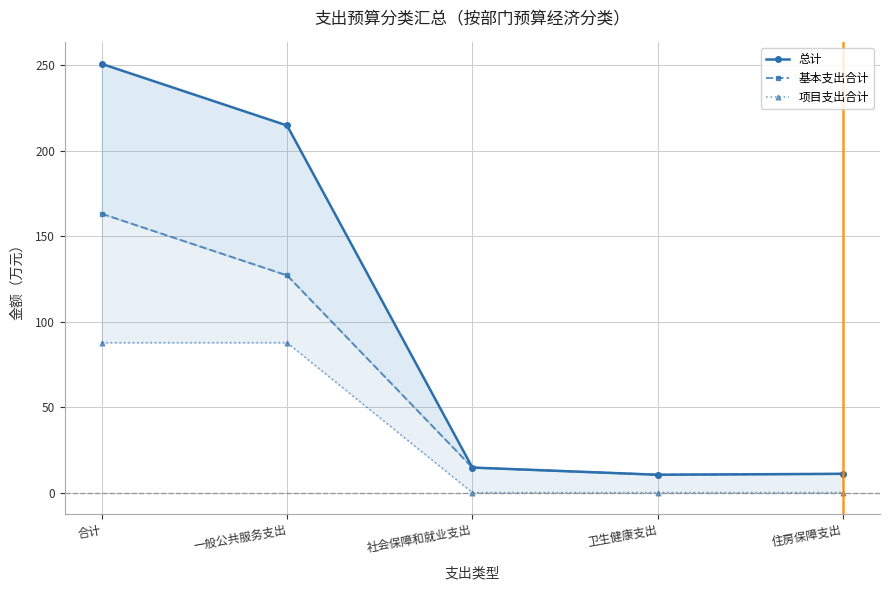

Reading left to right, list all the values displayed in this chart.

总计: 250.7	214.7	14.6	10.4	11.0
基本支出合计: 163.1	127.0	14.6	10.4	11.0
项目支出合计: 87.7	87.7	0.0	0.0	0.0